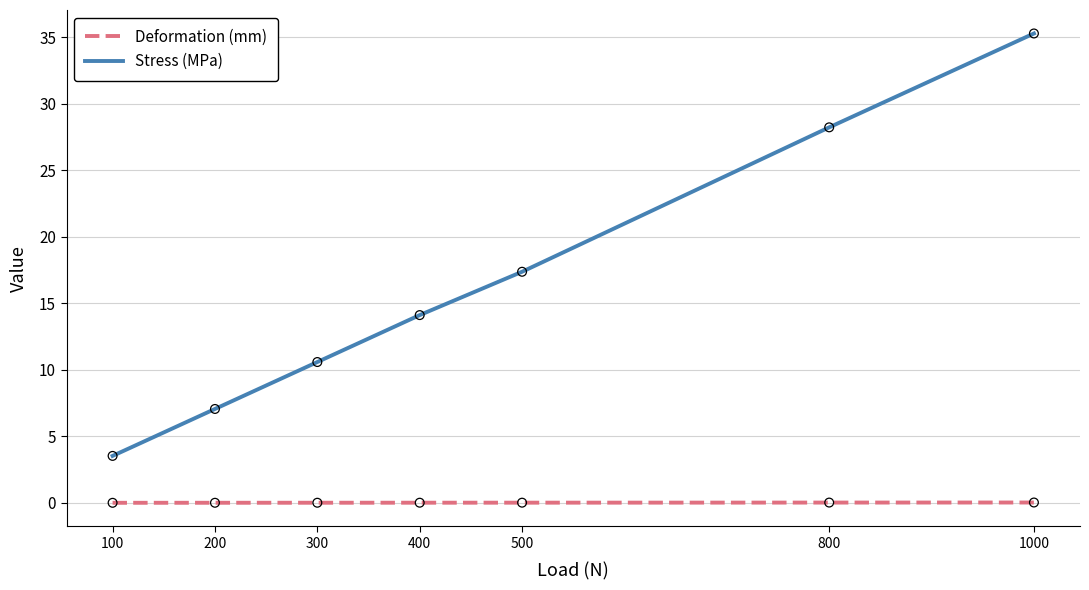

At which category is the sum across all series the highest?

1000